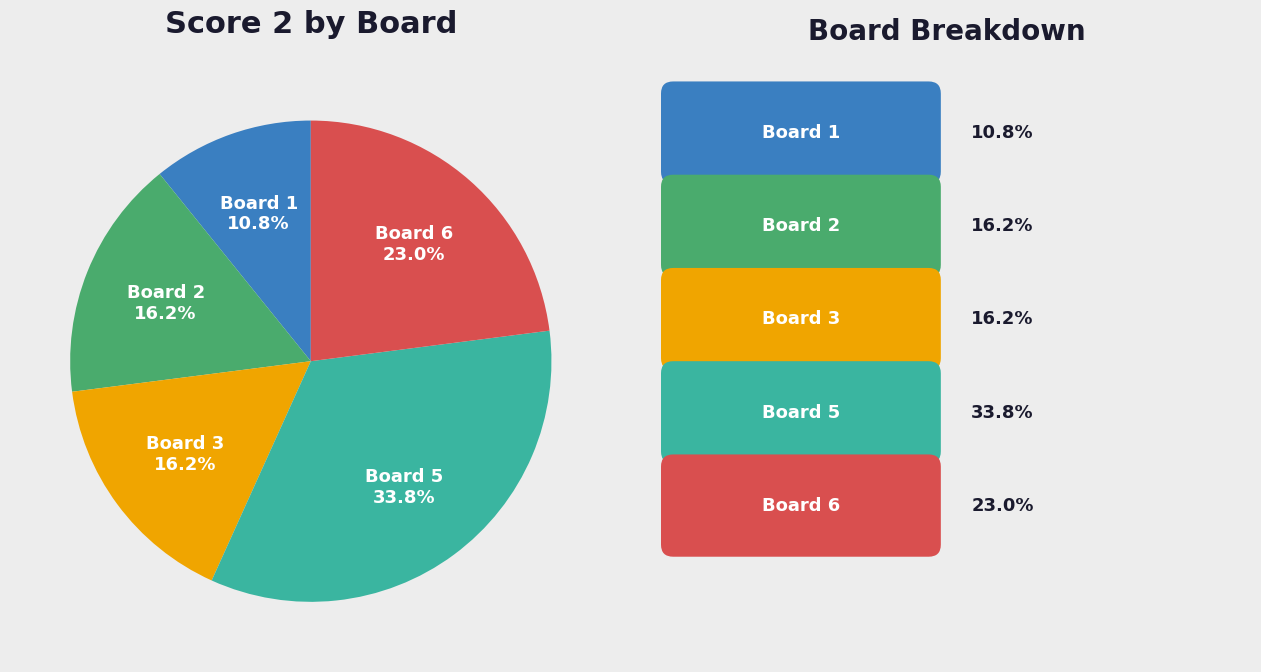

Does Board 2 represent more than half of the total?

No